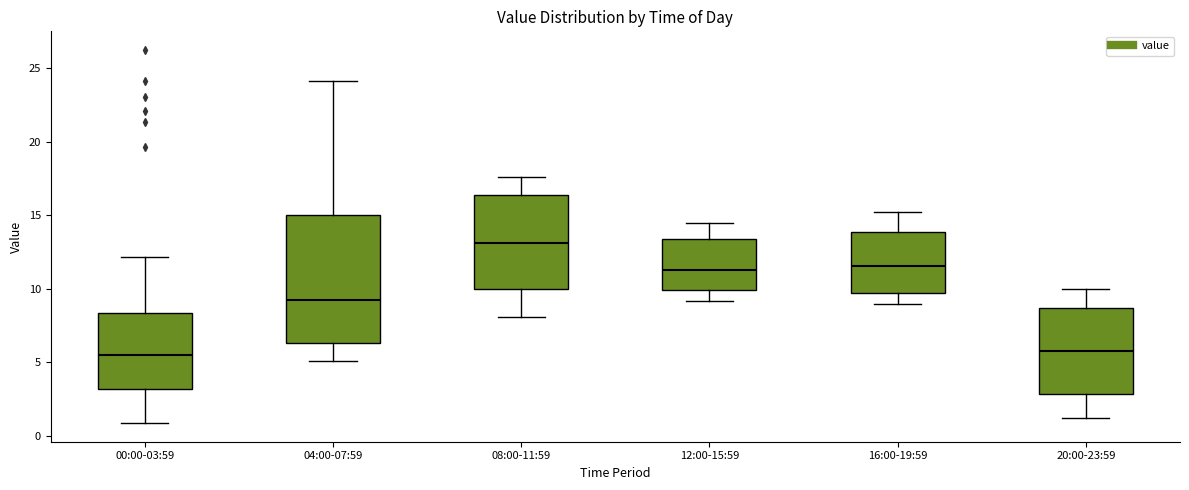

Which box's median line is the highest?

08:00-11:59